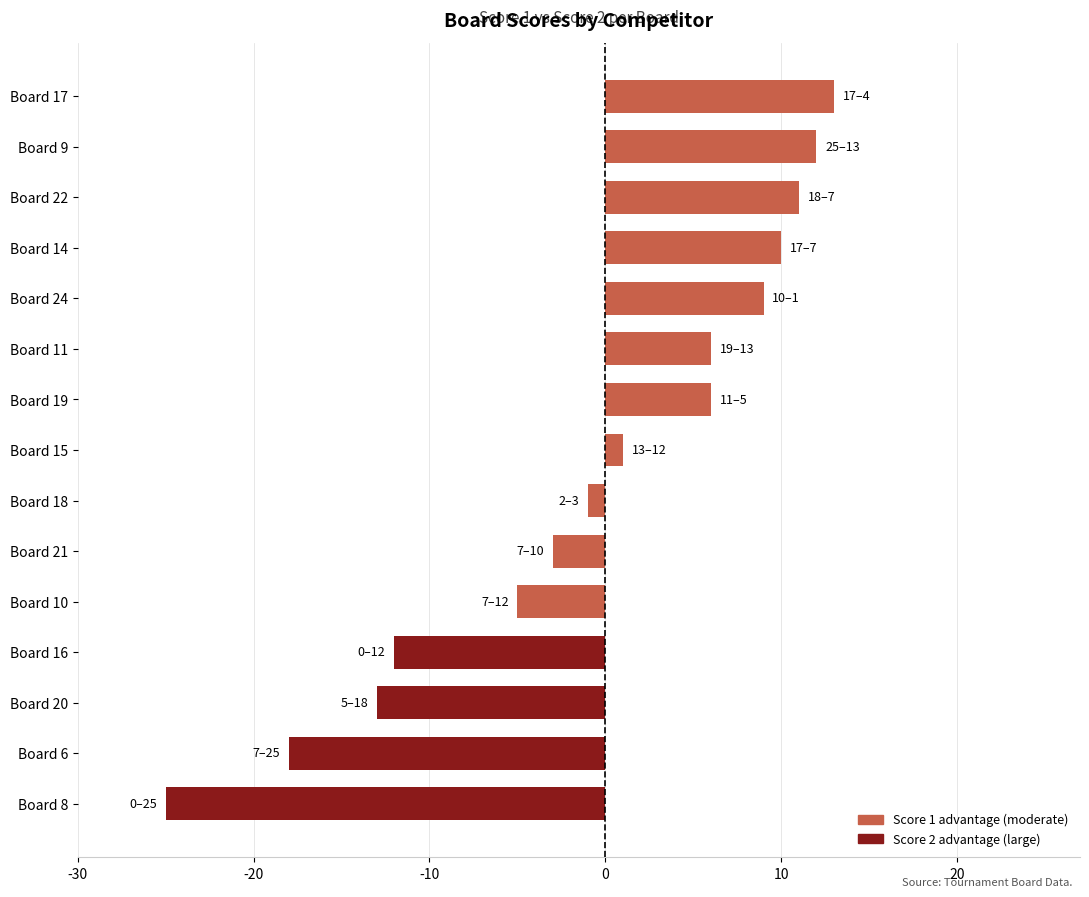

How many distinct data groups are displayed?

1